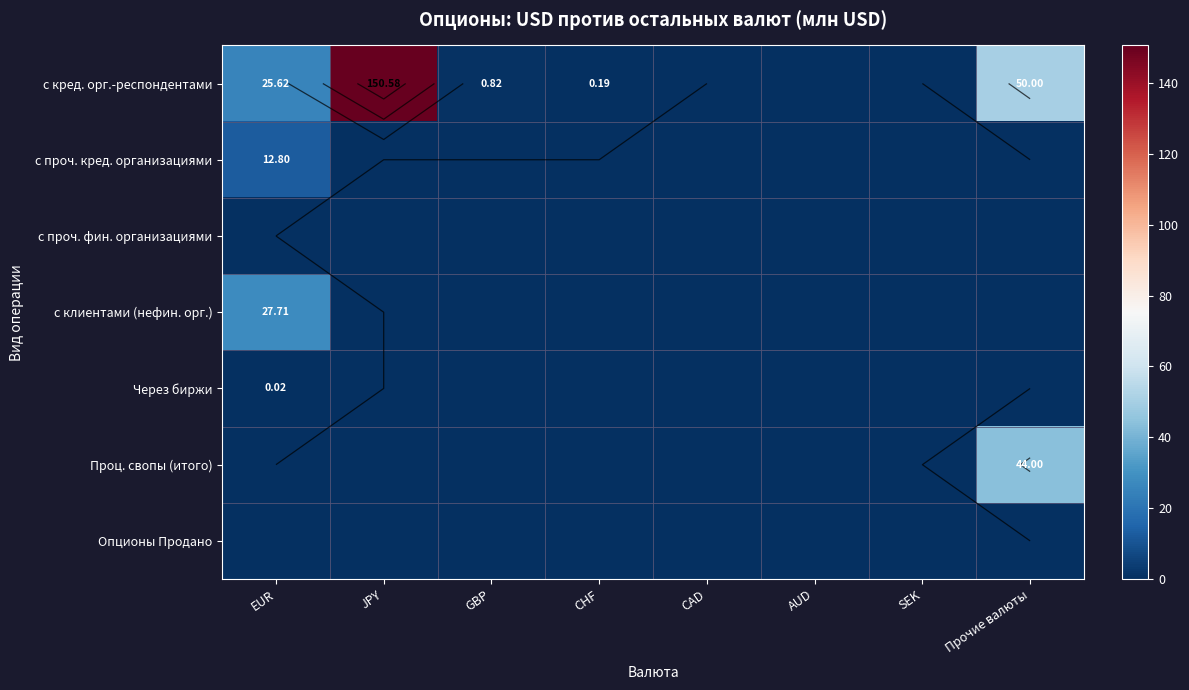

Is the value of с кред. орг.-респондентами at AUD greater than the value of Опционы Продано at CHF?

No